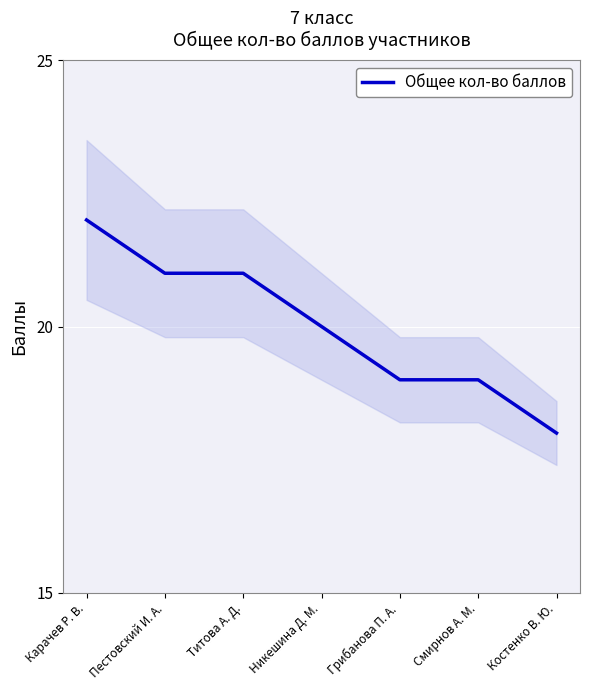

How many values are between 19 and 21?

5